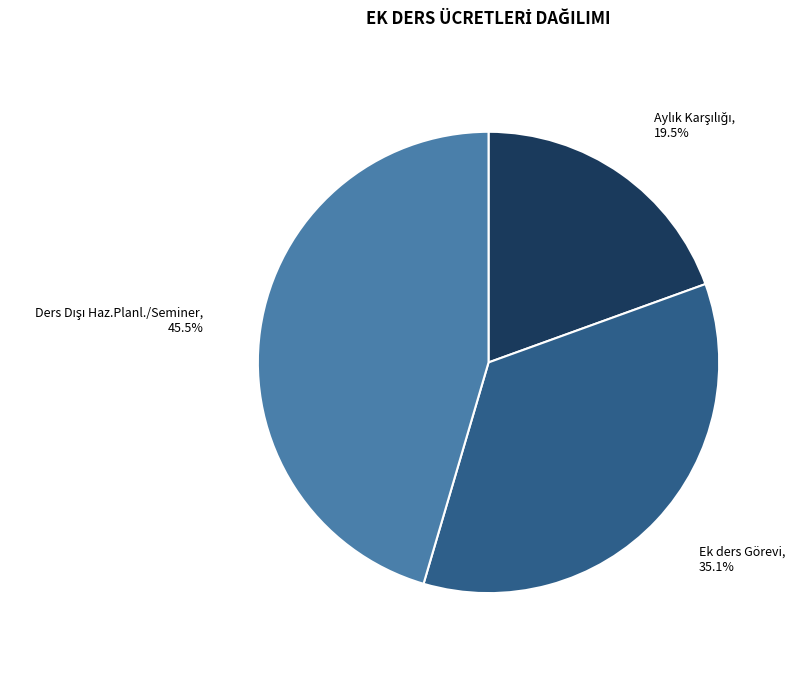

How many slices are in this pie chart?

3